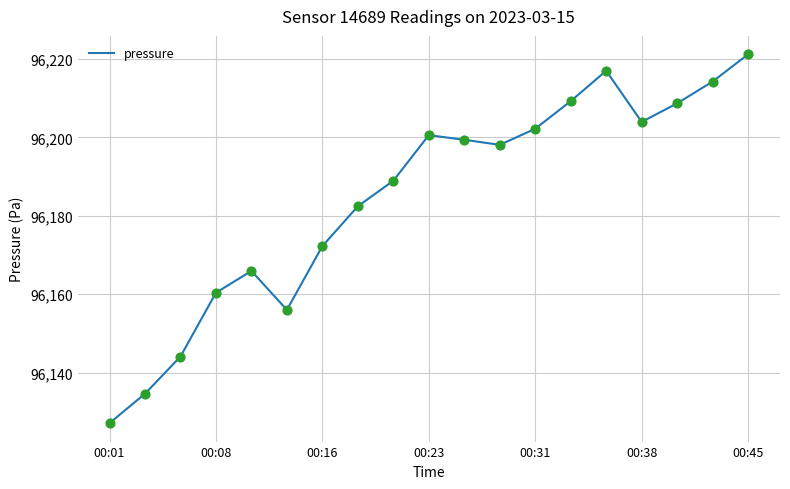

What is the difference between the maximum and minimum values?

94.0